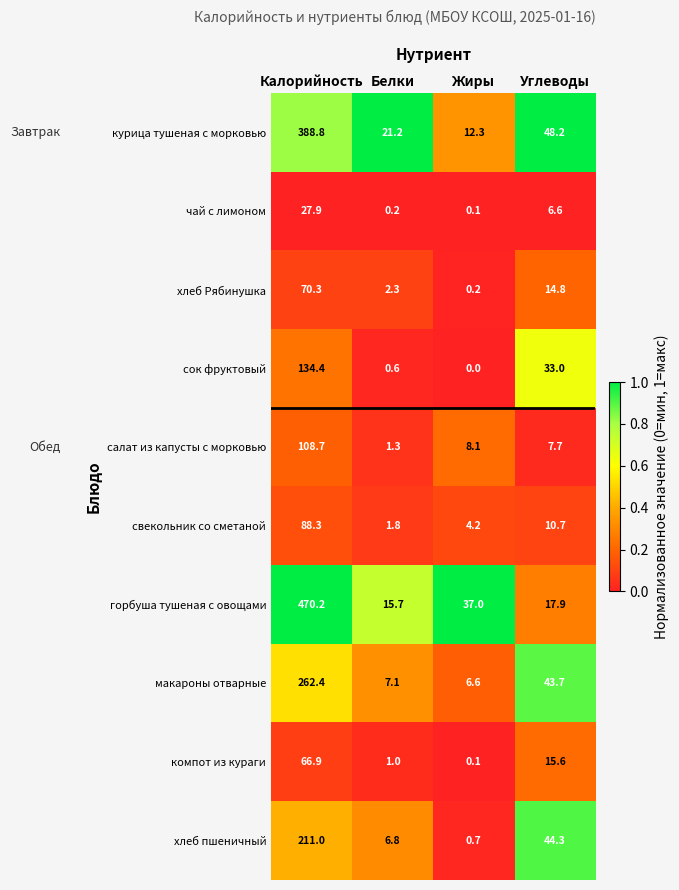

What is the difference between the maximum and minimum values in the макароны отварные series?

255.8